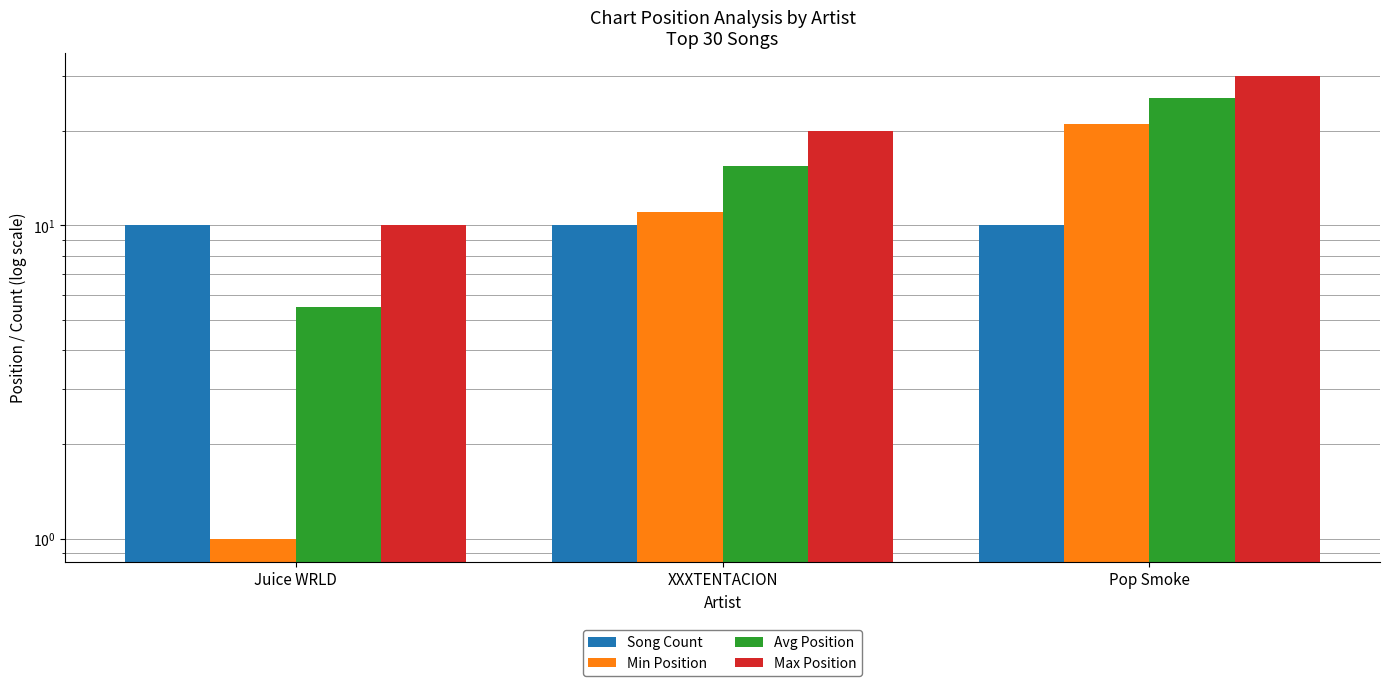

Rank the categories by Song Count value from highest to lowest.

Juice WRLD, XXXTENTACION, Pop Smoke